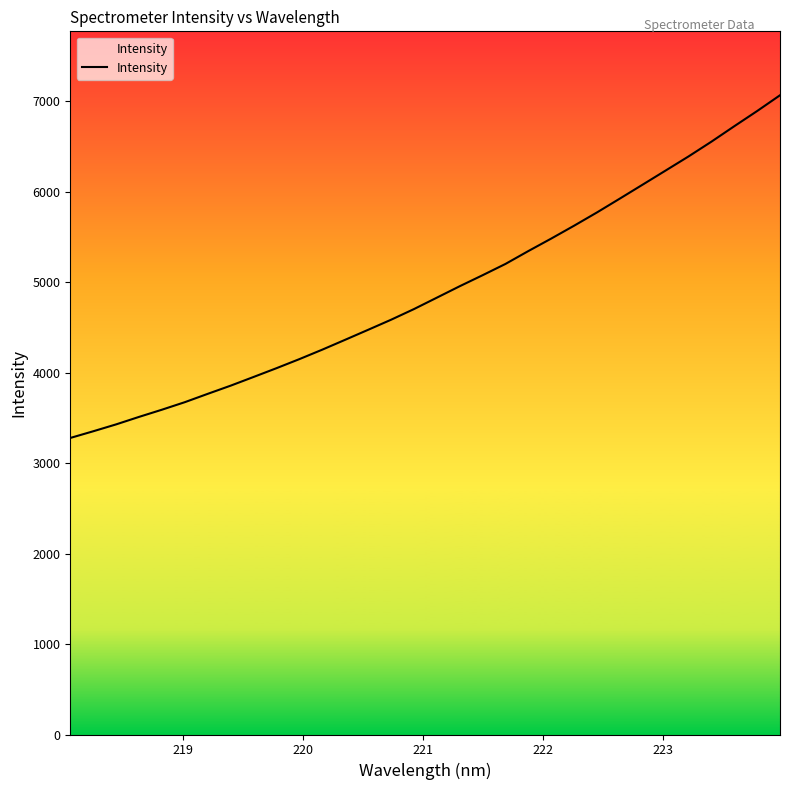

What is the difference between the maximum and second lowest values?

3714.3